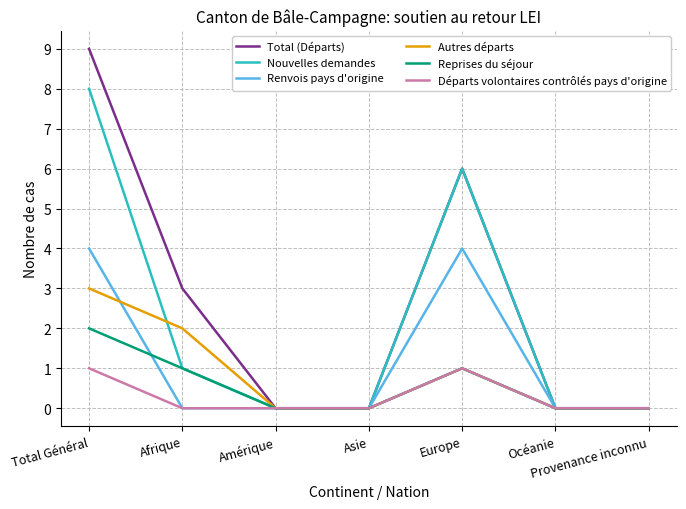

Which series has the largest total across all categories?

Total (Départs)